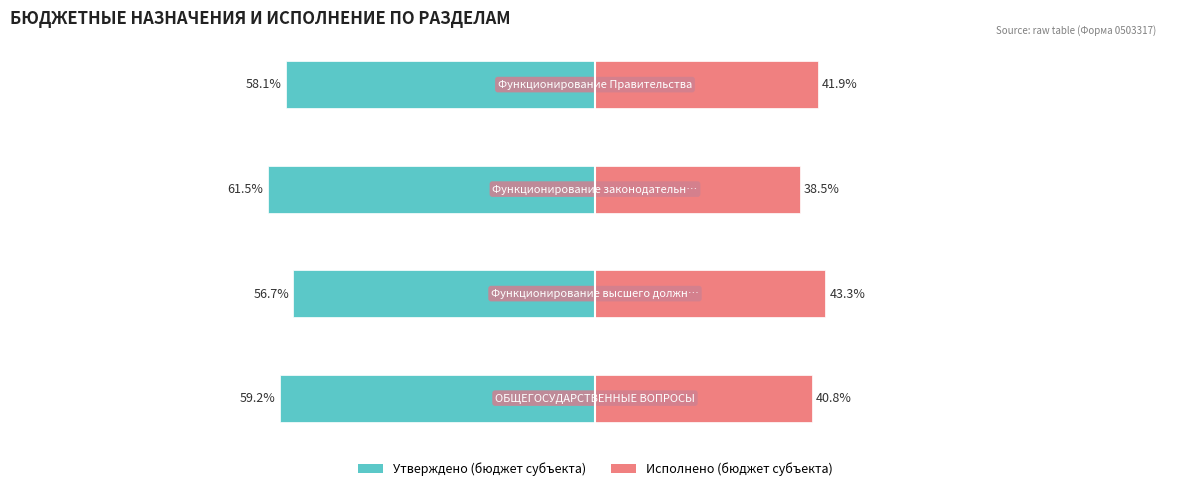

The Исполнено (бюджет субъекта) series shows 9.3 at 2. True or false?

False